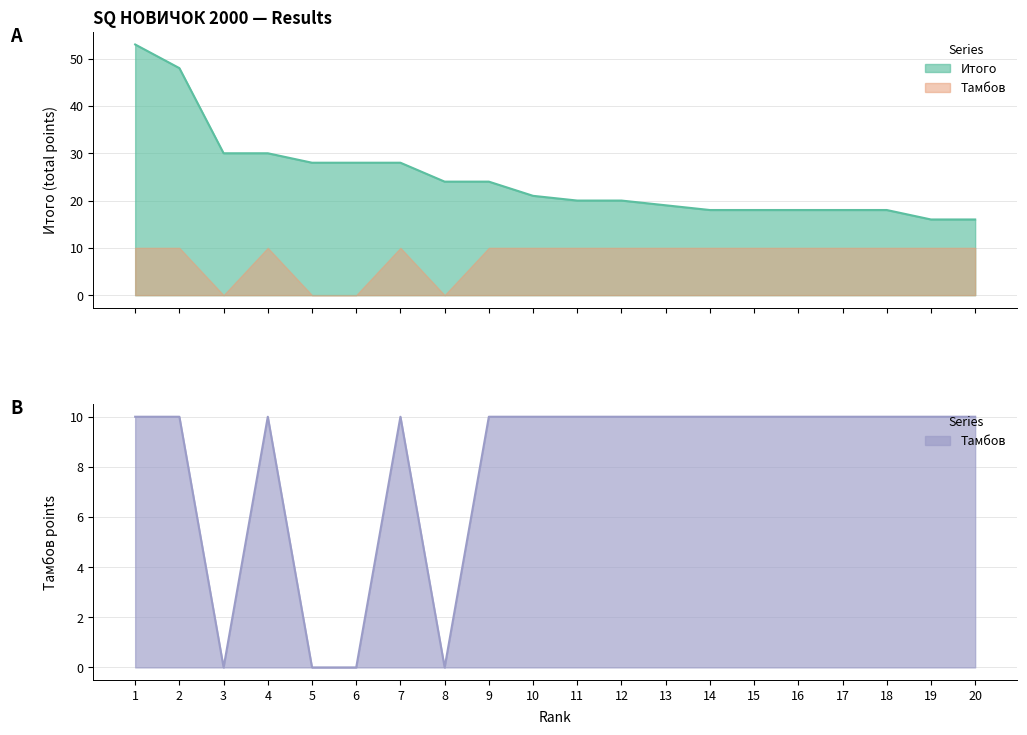

True or false: Тамбов and Итого cross at least once.

False